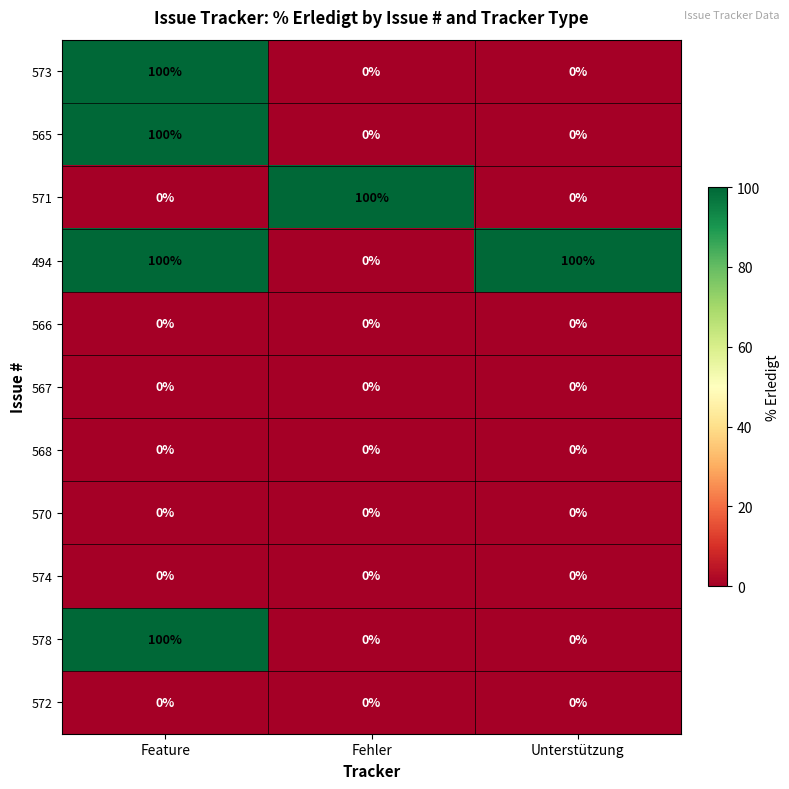

True or false: 573 has a value of 49 at Unterstützung.

False